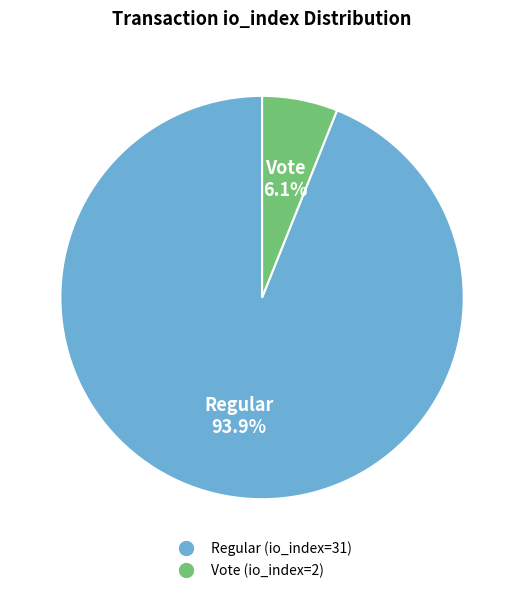

Is it true that Regular (io_index=31) is 99% of the pie?

False